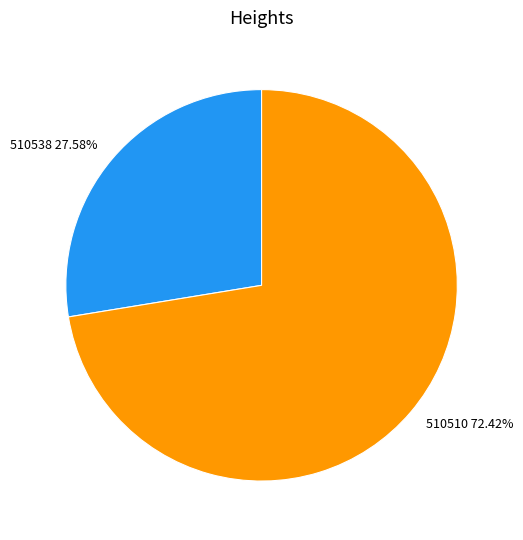

To the nearest percent, what percentage of the pie is 510538?

28%